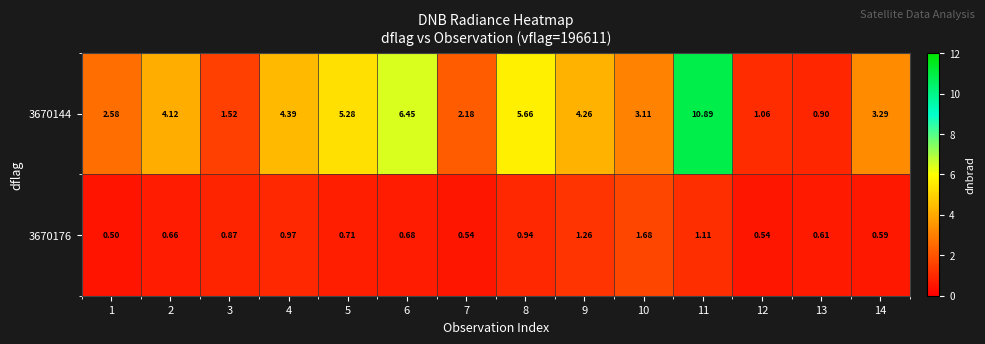

At how many categories does at least one series exceed 6?

2